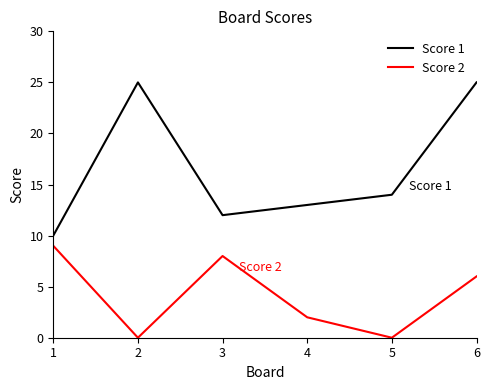

Which series changed the most between 2 and 5?

Score 1